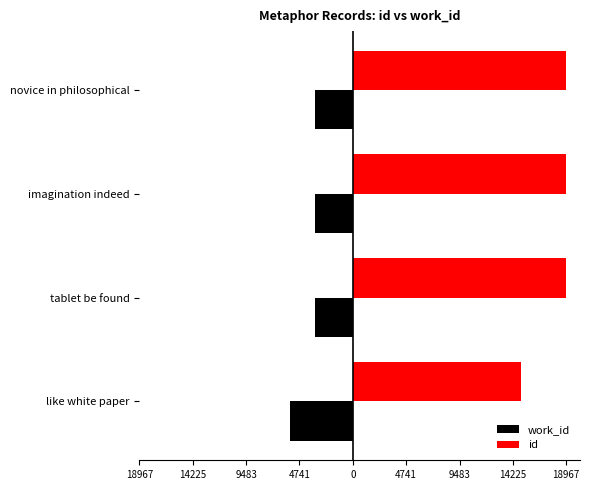

List the series in order of their peak value, lowest first.

work_id, id